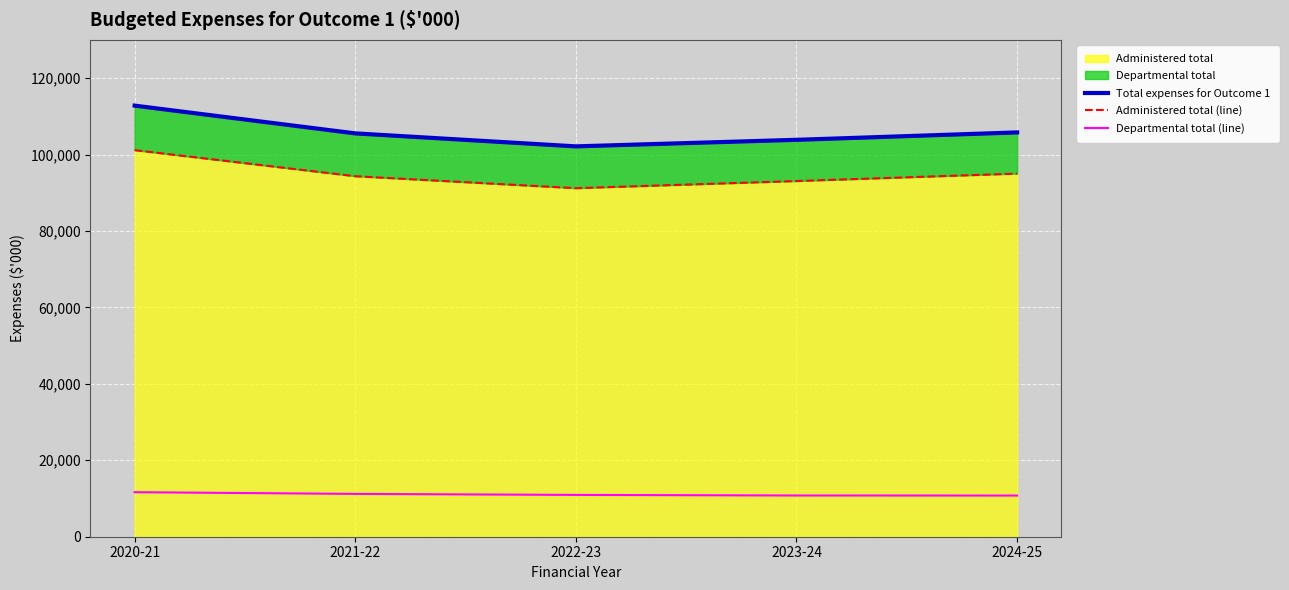

Is it true that Administered total (line) equals 124201 at 2022-23?

False